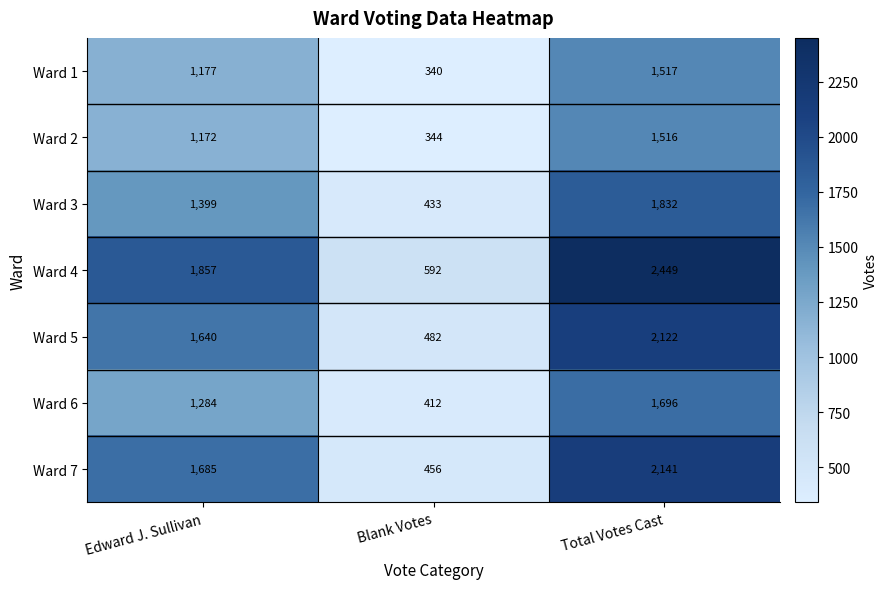

Reading left to right, what are all the values shown in this chart?

Ward 1: Edward J. Sullivan=1177	Blank Votes=340	Total Votes Cast=1517
Ward 2: Edward J. Sullivan=1172	Blank Votes=344	Total Votes Cast=1516
Ward 3: Edward J. Sullivan=1399	Blank Votes=433	Total Votes Cast=1832
Ward 4: Edward J. Sullivan=1857	Blank Votes=592	Total Votes Cast=2449
Ward 5: Edward J. Sullivan=1640	Blank Votes=482	Total Votes Cast=2122
Ward 6: Edward J. Sullivan=1284	Blank Votes=412	Total Votes Cast=1696
Ward 7: Edward J. Sullivan=1685	Blank Votes=456	Total Votes Cast=2141